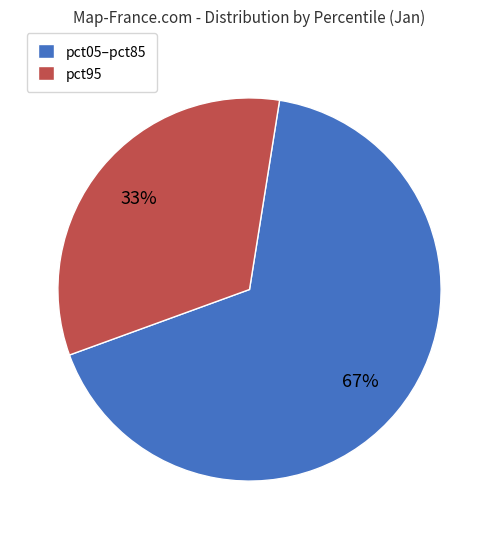

Is there a majority slice in this chart?

Yes